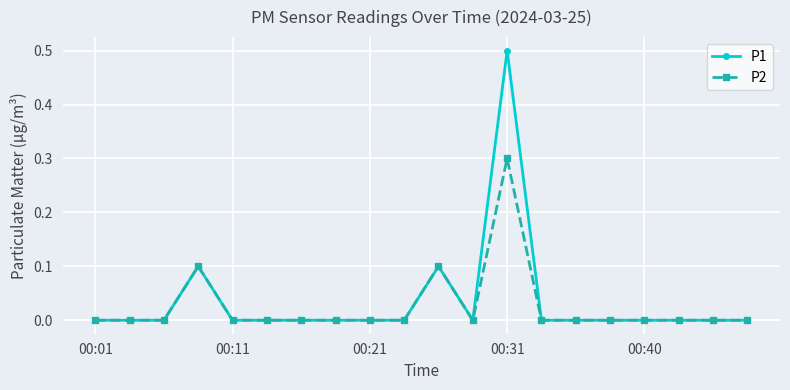

What is the highest value of the P2 series?

0.3